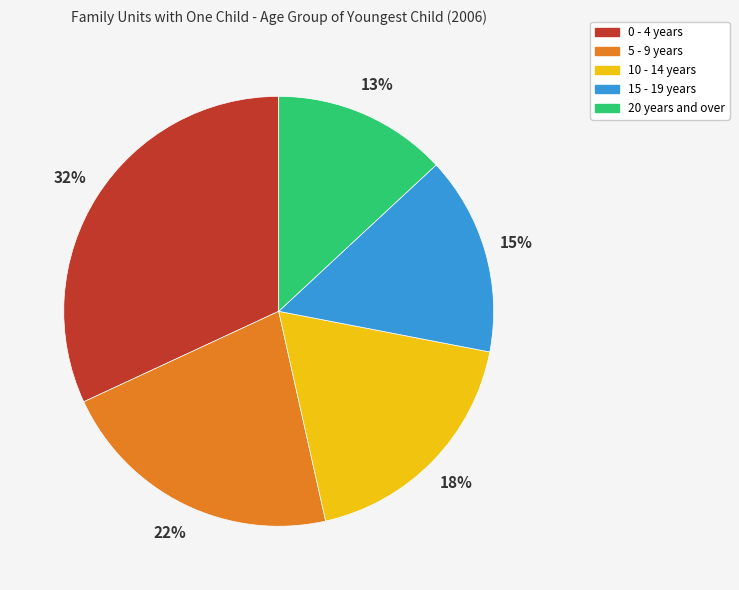

Do 20 years and over and 10 - 14 years together represent more than half of the pie?

No